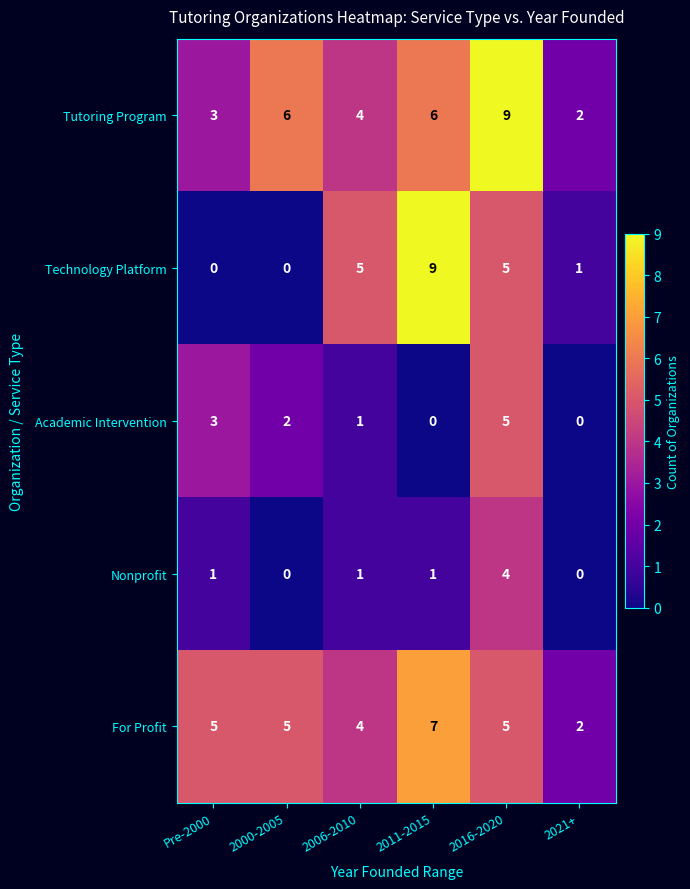

What is the difference between the maximum and minimum values in the Nonprofit series?

4